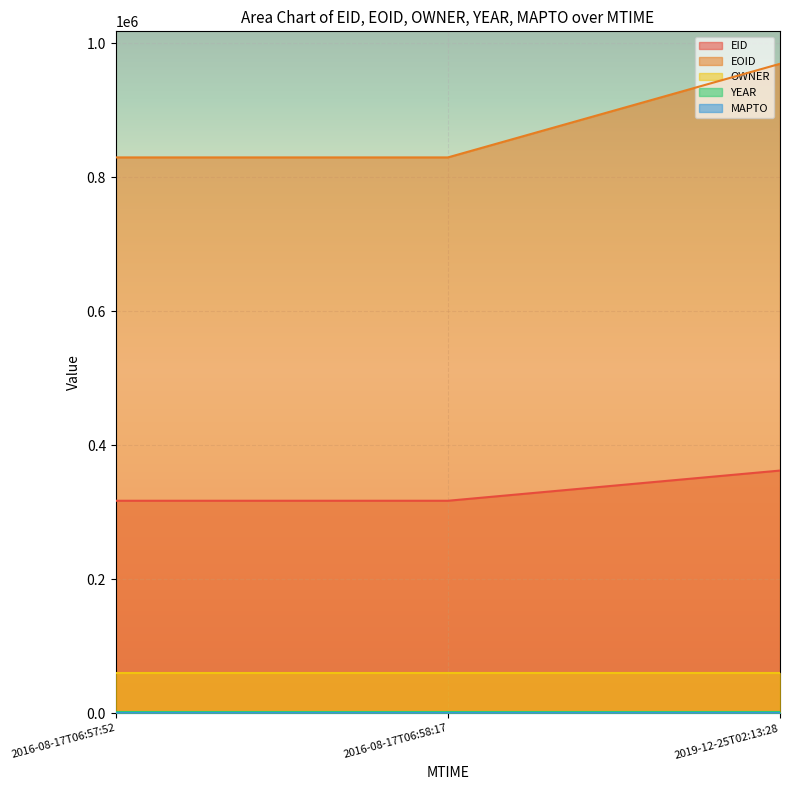

What is the maximum value shown in the chart?

969109